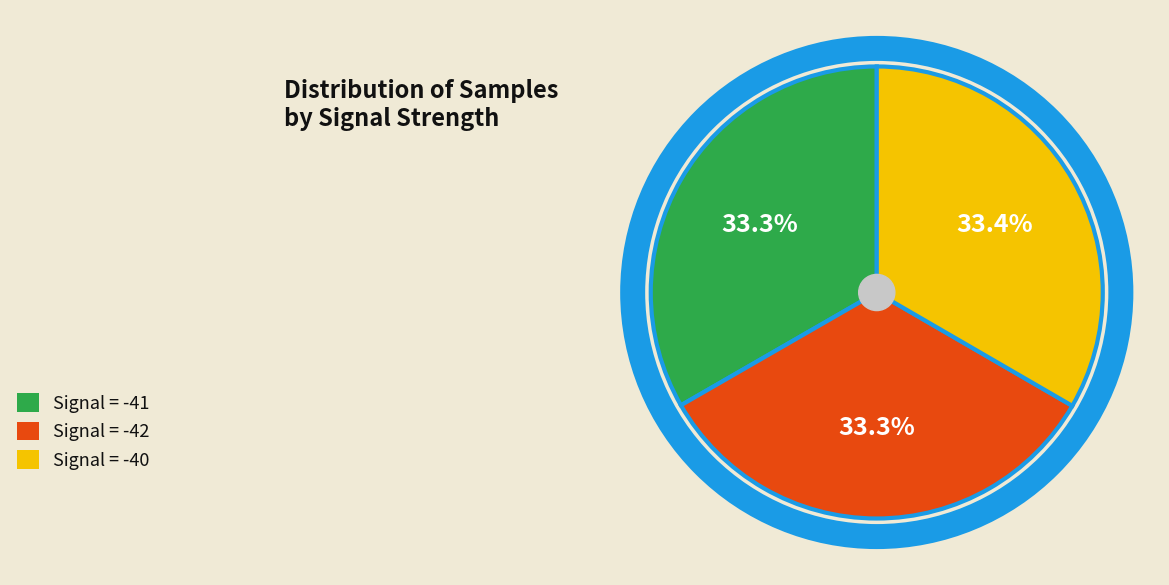

What is the ratio of the value at Signal = -41 to the value at Signal = -42?

1.0